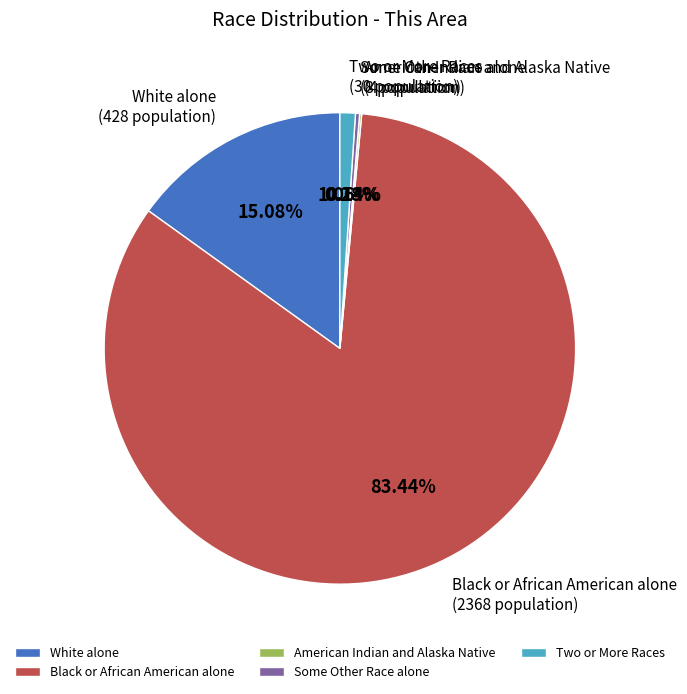

What is the majority slice?

Black or African American alone